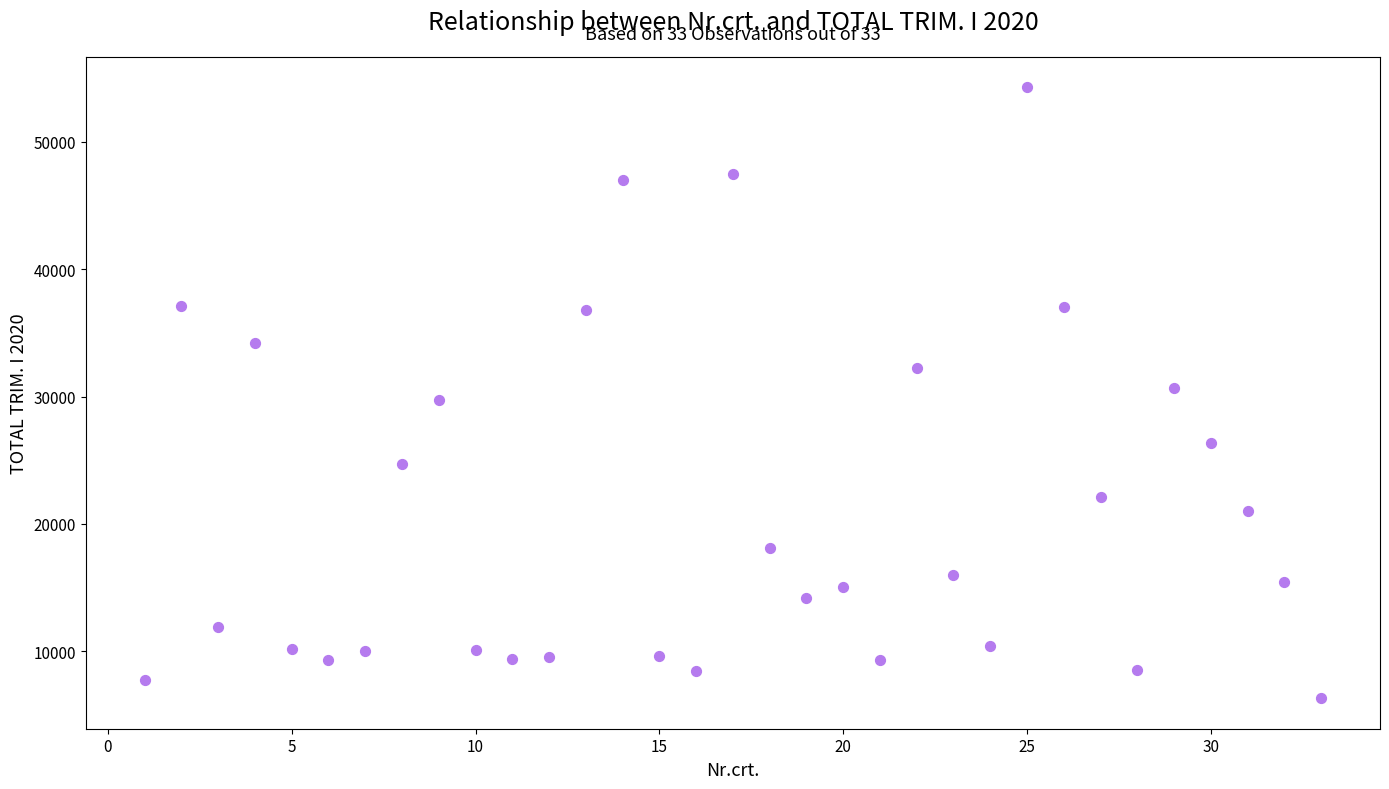

What is the range of X values (max minus min)?

32.0